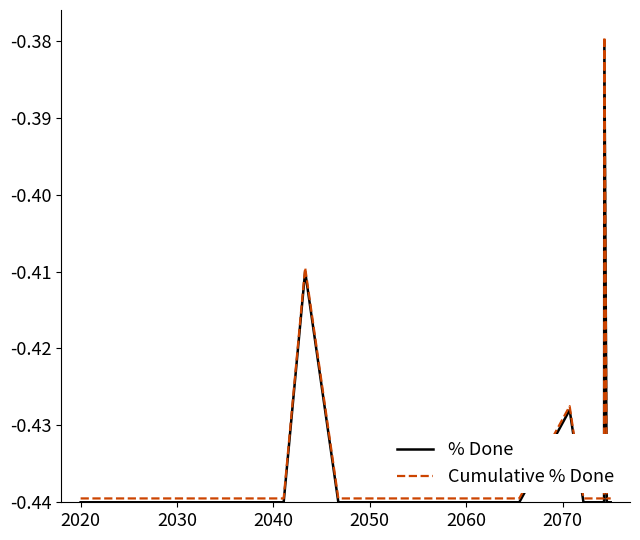

What is the sum of all % Done values?

-17.5